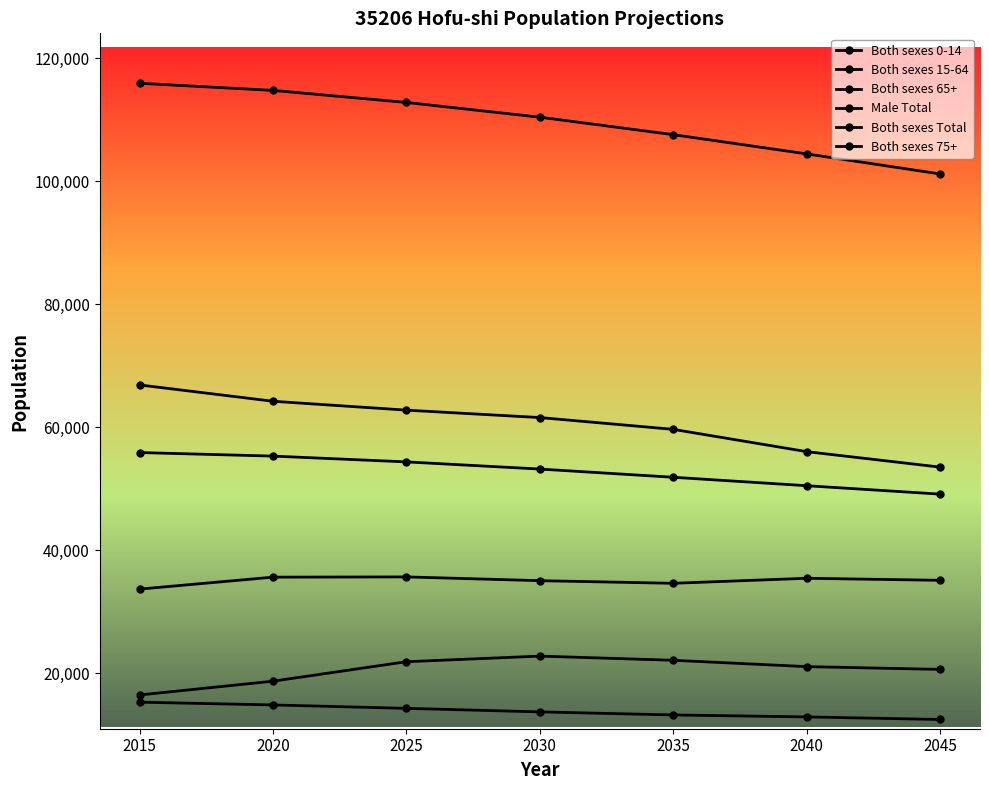

Is the value of Both sexes 15-64 at 2035 greater than the value of Both sexes 75+ at 2045?

Yes